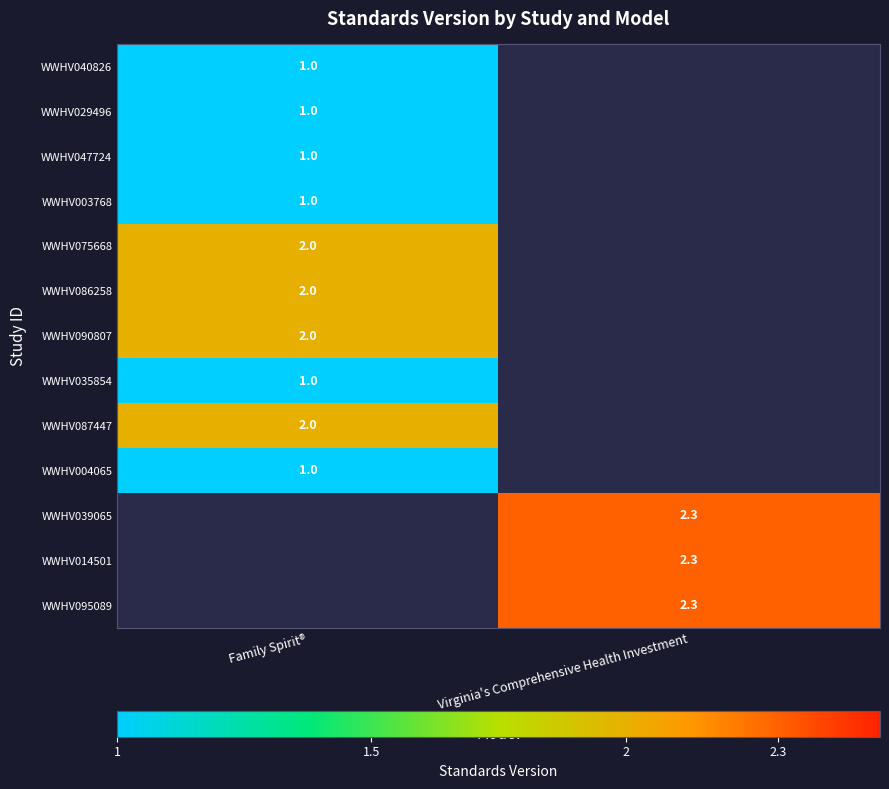

Is it true that WWHV040826 equals 1.0 at Family Spirit®?

True